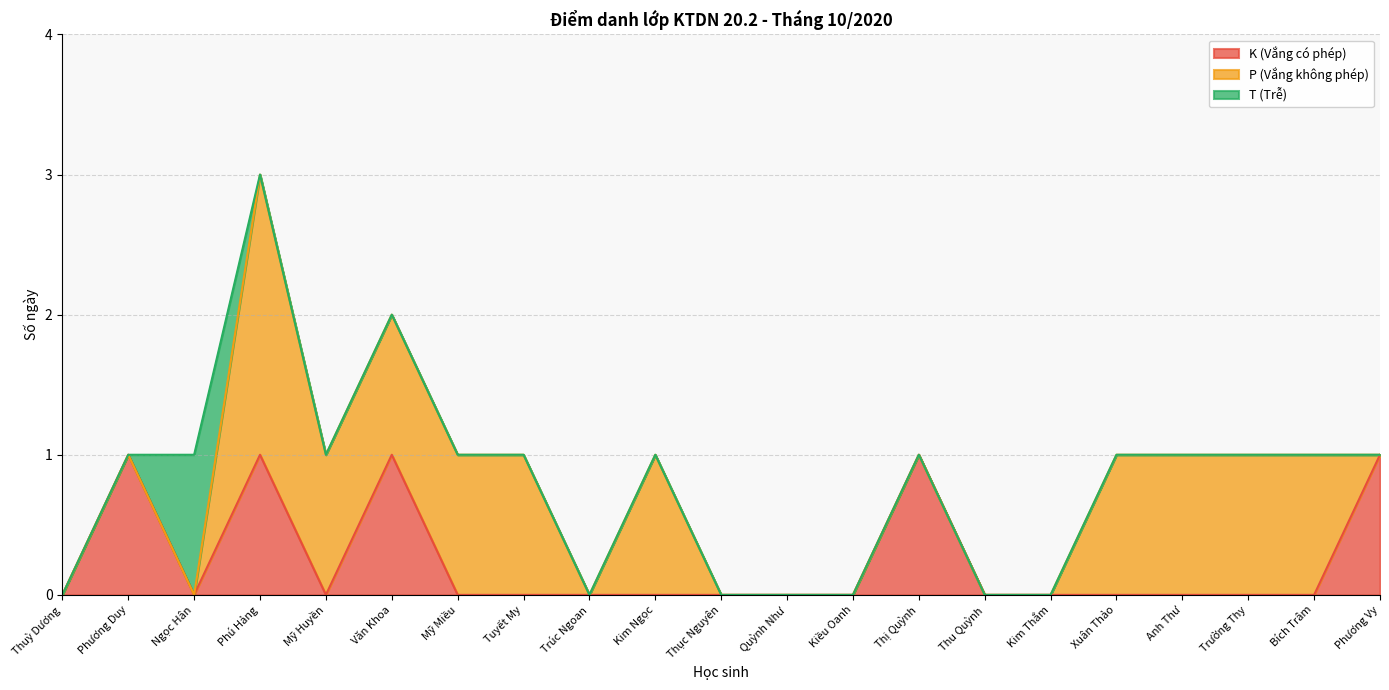

True or false: T (Trễ) and P (Vắng không phép) cross at least once.

True